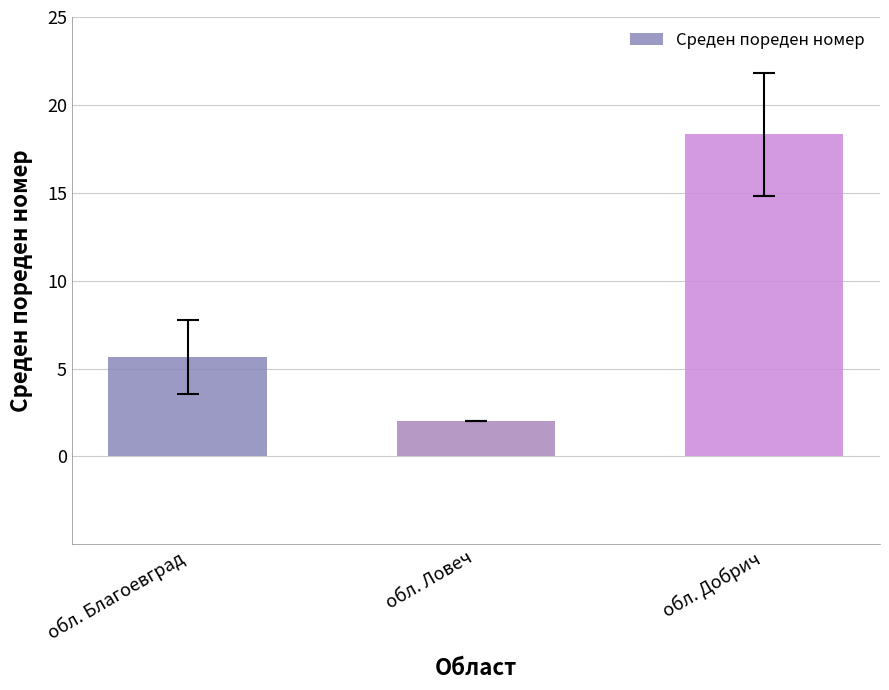

Between обл. Благоевград and обл. Ловеч, which is larger?

обл. Благоевград